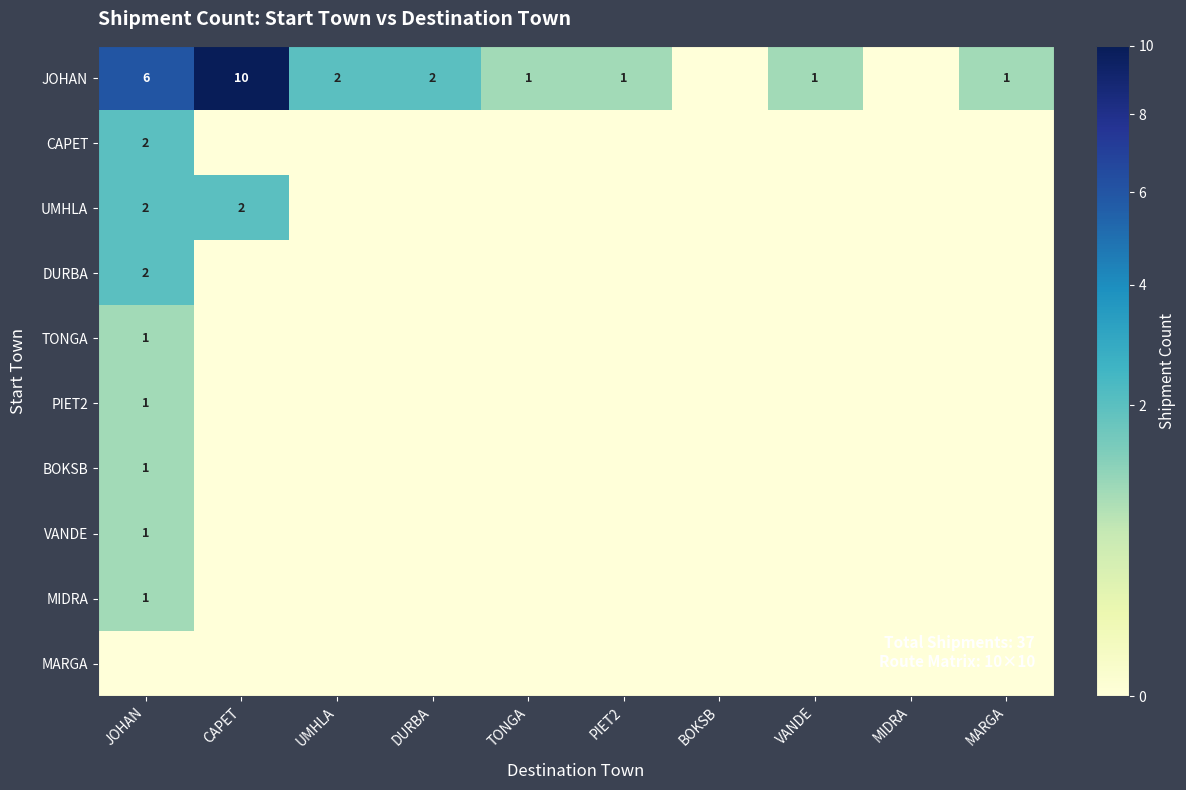

The value of MARGA at JOHAN is 0. True or false?

True